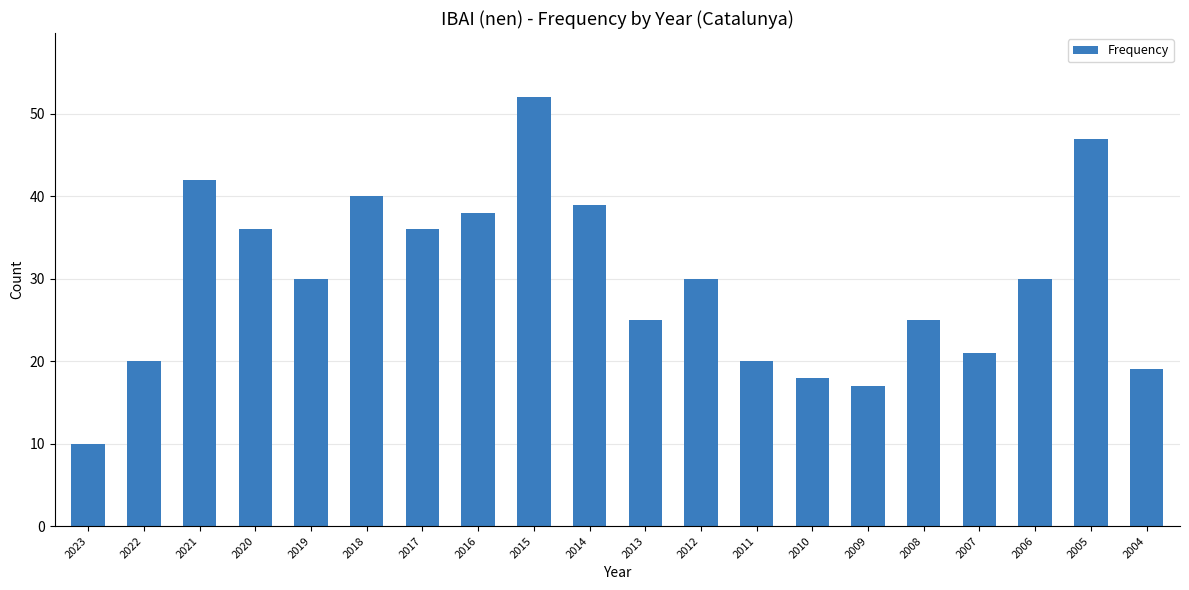

What value does the data have at 2007, to the nearest 5?

20